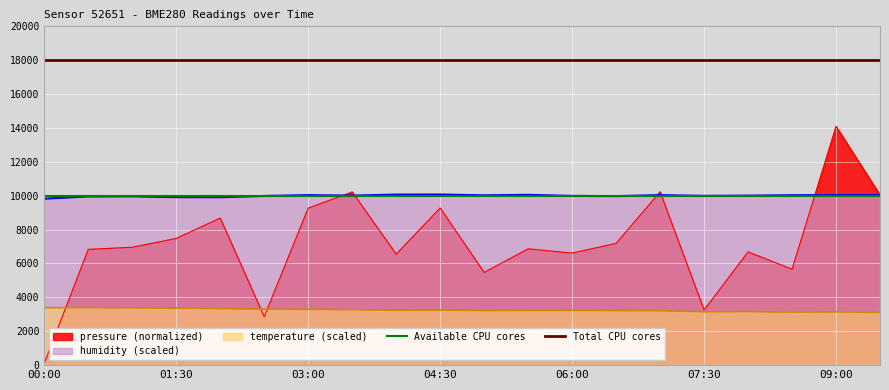

Is the value of humidity (scaled) at 07:30 greater than the value of pressure (normalized) at 07:30?

Yes